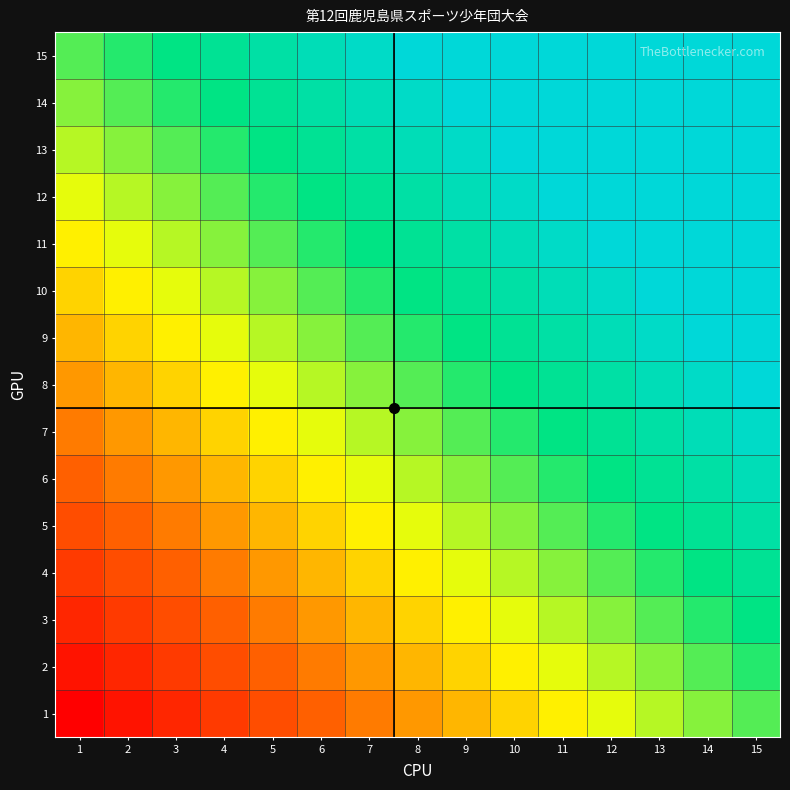

Reading left to right, list all the values displayed in this chart.

1: 1=1	2=2	3=3	4=4	5=5	6=6	7=7	8=8	9=9	10=10	11=11	12=12	13=13	14=14	15=15
2: 1=2	2=3	3=4	4=5	5=6	6=7	7=8	8=9	9=10	10=11	11=12	12=13	13=14	14=15	15=16
3: 1=3	2=4	3=5	4=6	5=7	6=8	7=9	8=10	9=11	10=12	11=13	12=14	13=15	14=16	15=17
4: 1=4	2=5	3=6	4=7	5=8	6=9	7=10	8=11	9=12	10=13	11=14	12=15	13=16	14=17	15=18
5: 1=5	2=6	3=7	4=8	5=9	6=10	7=11	8=12	9=13	10=14	11=15	12=16	13=17	14=18	15=19
6: 1=6	2=7	3=8	4=9	5=10	6=11	7=12	8=13	9=14	10=15	11=16	12=17	13=18	14=19	15=20
7: 1=7	2=8	3=9	4=10	5=11	6=12	7=13	8=14	9=15	10=16	11=17	12=18	13=19	14=20	15=21
8: 1=8	2=9	3=10	4=11	5=12	6=13	7=14	8=15	9=16	10=17	11=18	12=19	13=20	14=21	15=22
9: 1=9	2=10	3=11	4=12	5=13	6=14	7=15	8=16	9=17	10=18	11=19	12=20	13=21	14=22	15=22
10: 1=10	2=11	3=12	4=13	5=14	6=15	7=16	8=17	9=18	10=19	11=20	12=21	13=22	14=22	15=22
11: 1=11	2=12	3=13	4=14	5=15	6=16	7=17	8=18	9=19	10=20	11=21	12=22	13=22	14=22	15=22
12: 1=12	2=13	3=14	4=15	5=16	6=17	7=18	8=19	9=20	10=21	11=22	12=22	13=22	14=22	15=22
13: 1=13	2=14	3=15	4=16	5=17	6=18	7=19	8=20	9=21	10=22	11=22	12=22	13=22	14=22	15=22
14: 1=14	2=15	3=16	4=17	5=18	6=19	7=20	8=21	9=22	10=22	11=22	12=22	13=22	14=22	15=22
15: 1=15	2=16	3=17	4=18	5=19	6=20	7=21	8=22	9=22	10=22	11=22	12=22	13=22	14=22	15=22